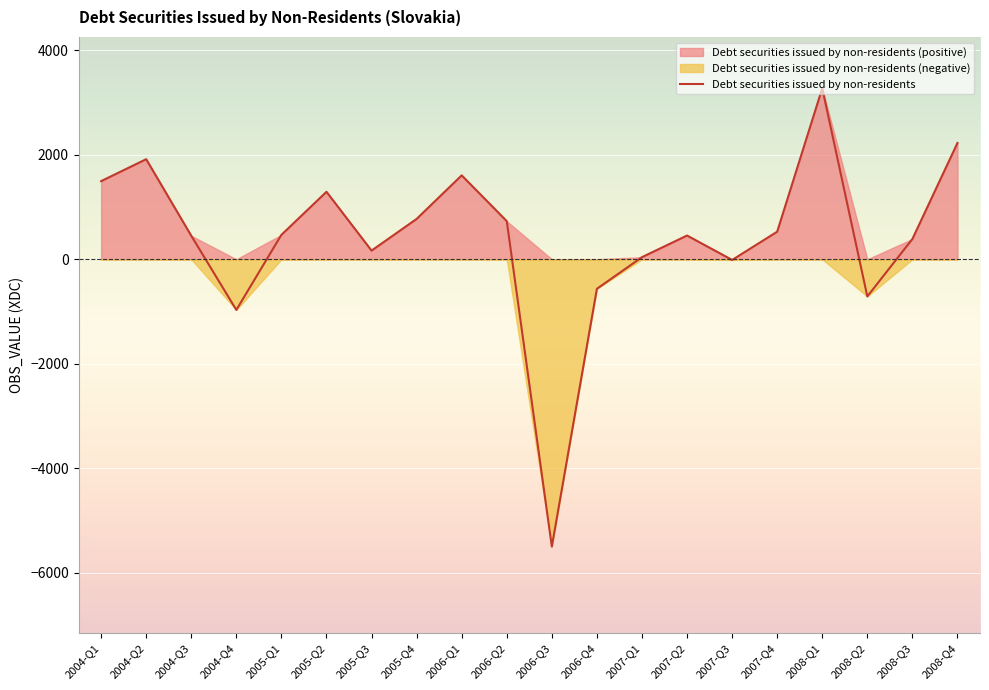

Which label corresponds to the smallest value in the chart?

2006-Q3